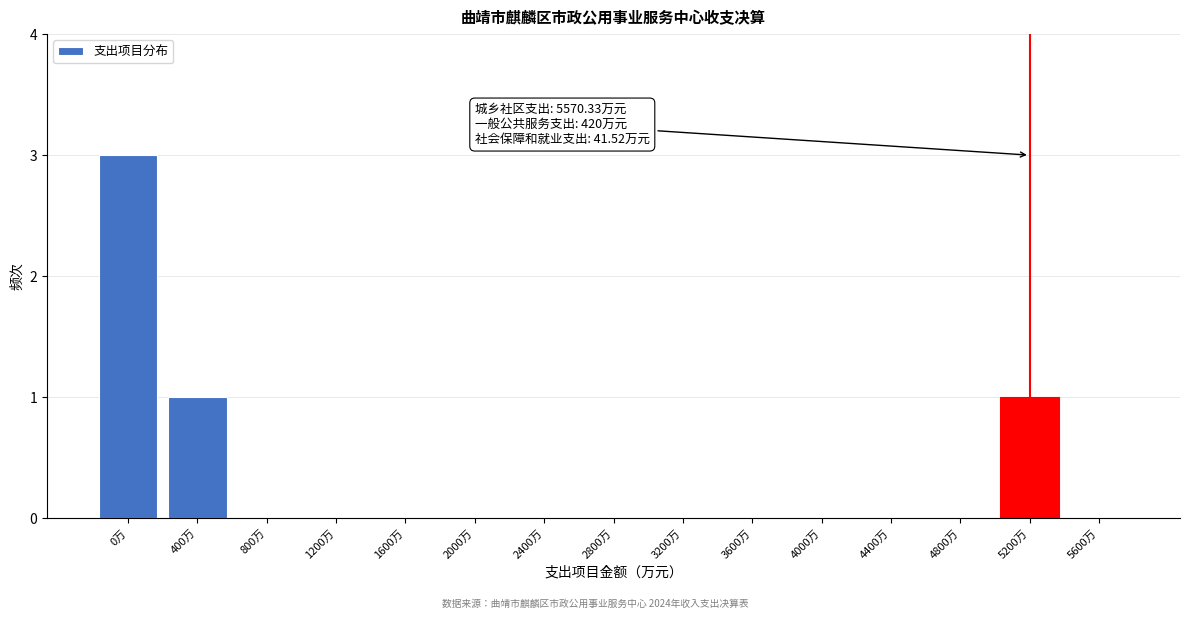

Reading right to left, extract all data points from this chart.

5600万=0	5200万=1	4800万=0	4400万=0	4000万=0	3600万=0	3200万=0	2800万=0	2400万=0	2000万=0	1600万=0	1200万=0	800万=0	400万=1	0万=3